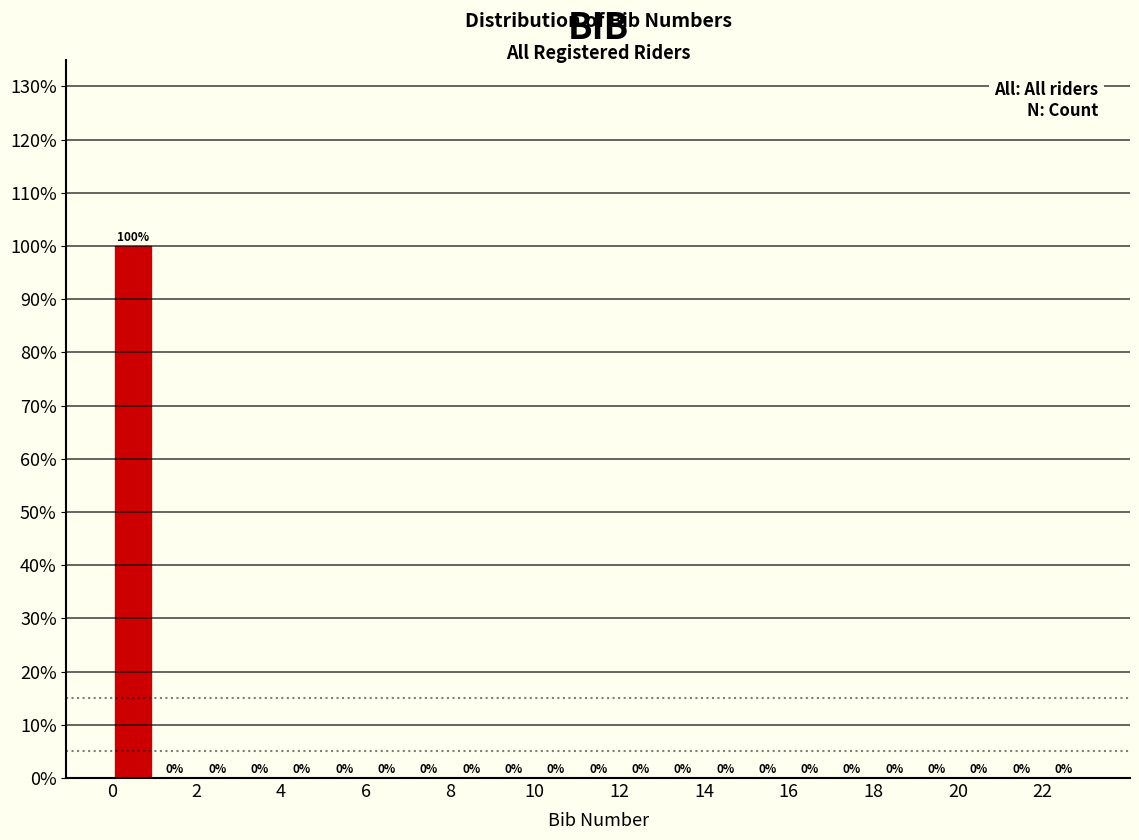

What is the height of the bar covering 0 to 1 on the x-axis?

100